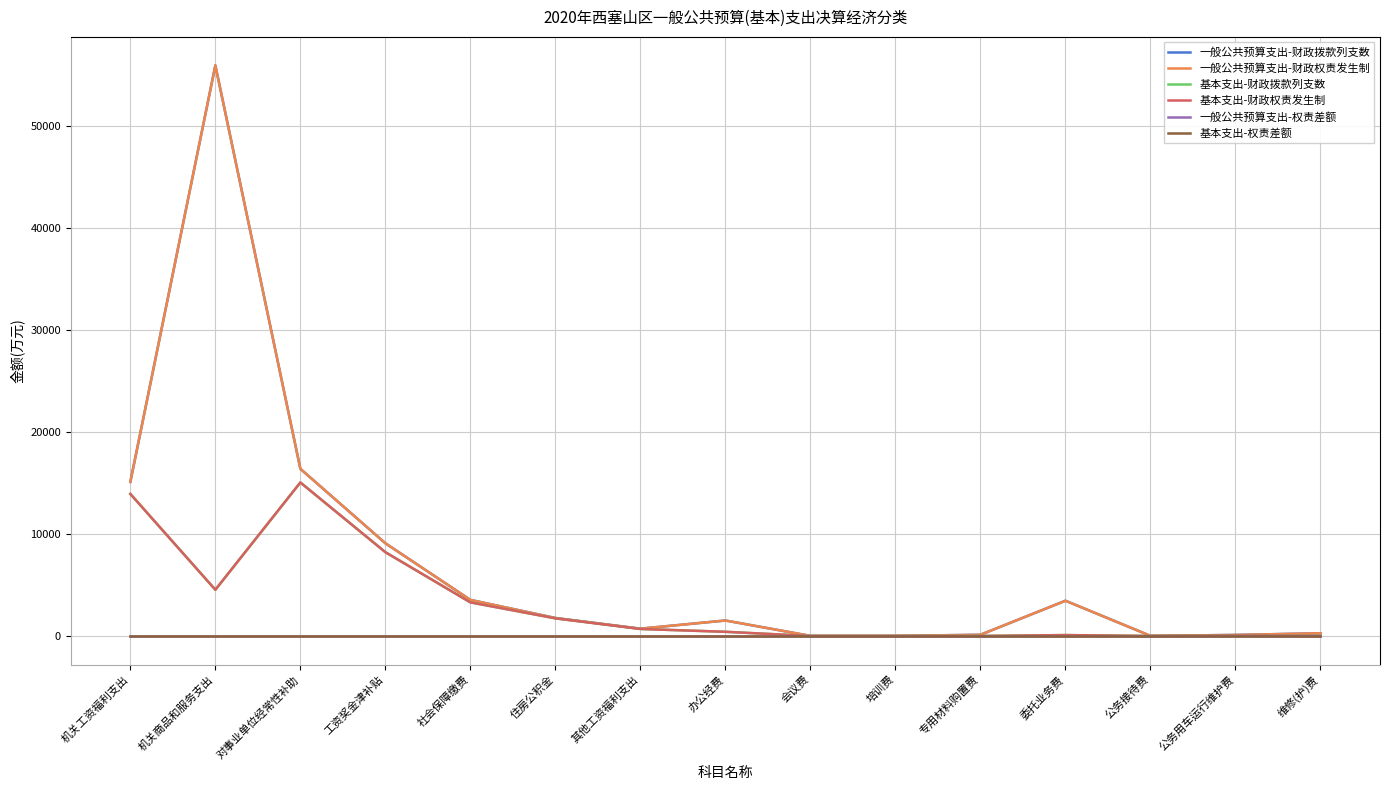

True or false: 基本支出-权责差额 has more than 2 points higher than both neighbors.

False